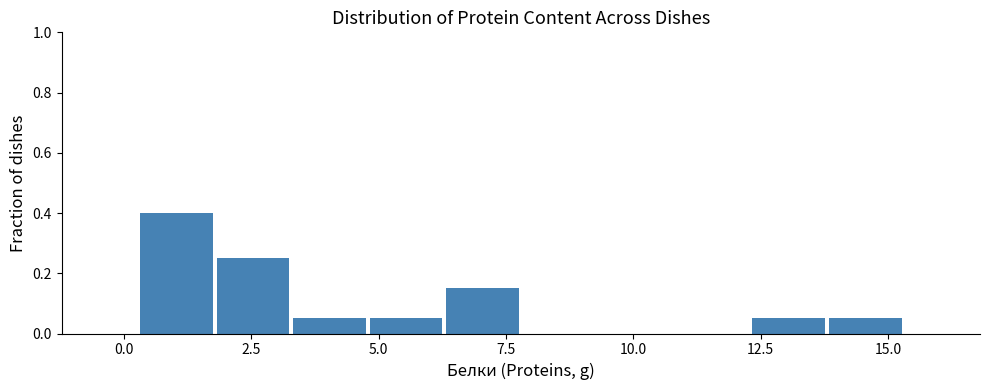

Around what value on the x-axis is the tallest bar? Give the approximate position of its centre, as read against the axis.

1.0